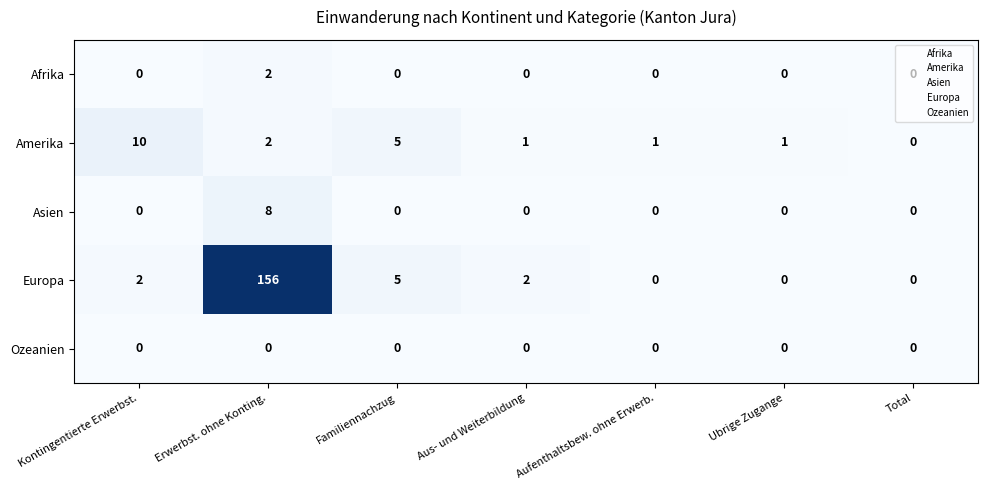

What is the greatest value displayed?

156